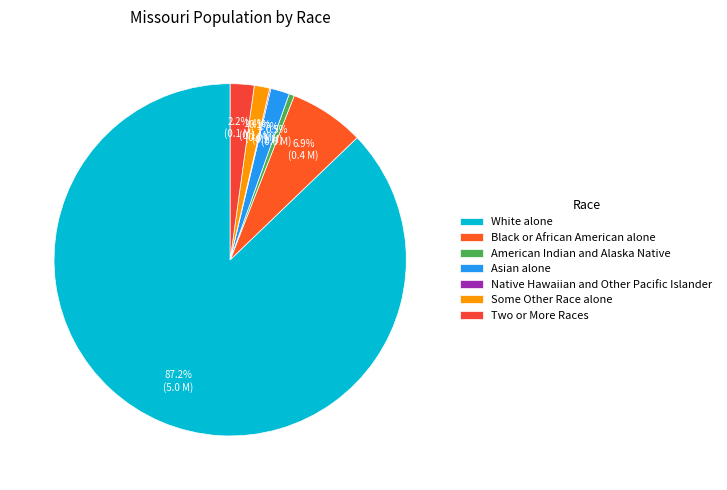

Which category has the smallest portion of the pie?

Native Hawaiian and Other Pacific Islander